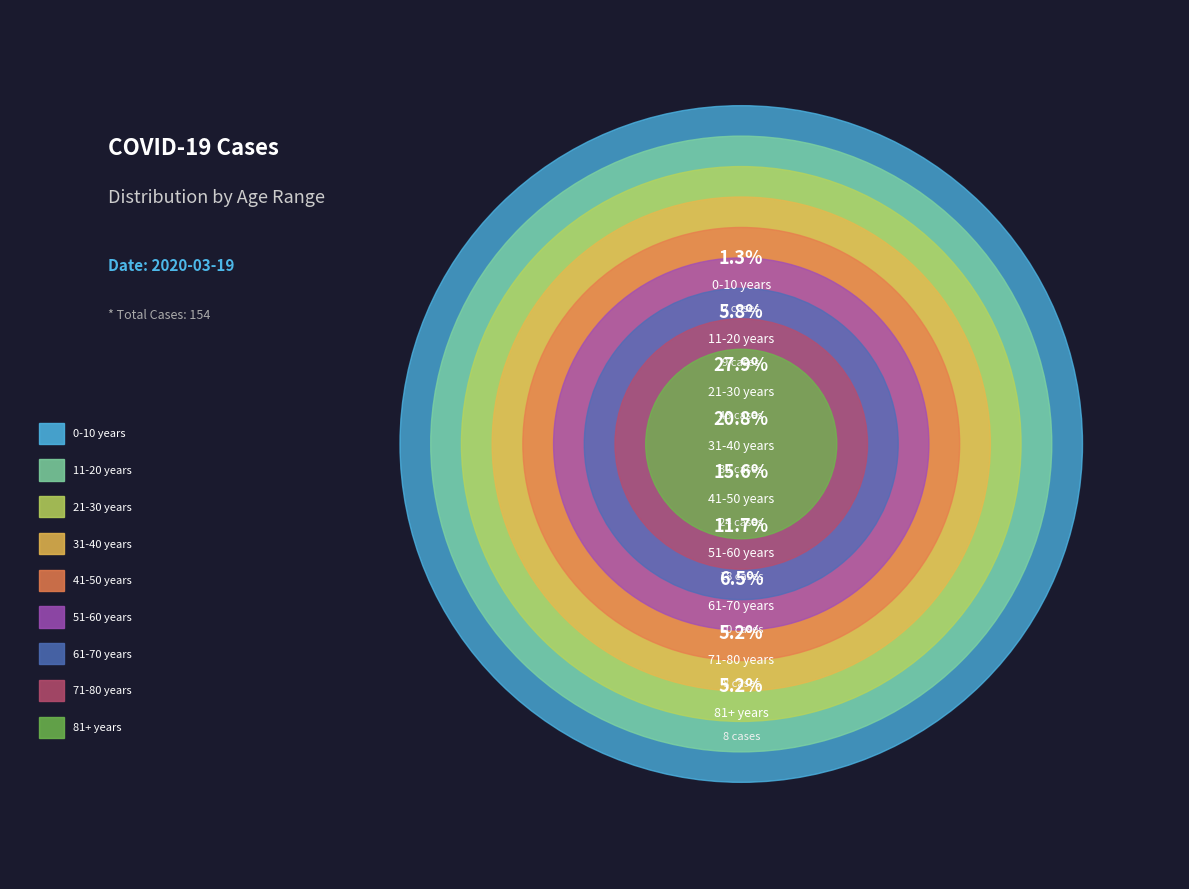

What is the largest slice in the pie chart?

21-30 years